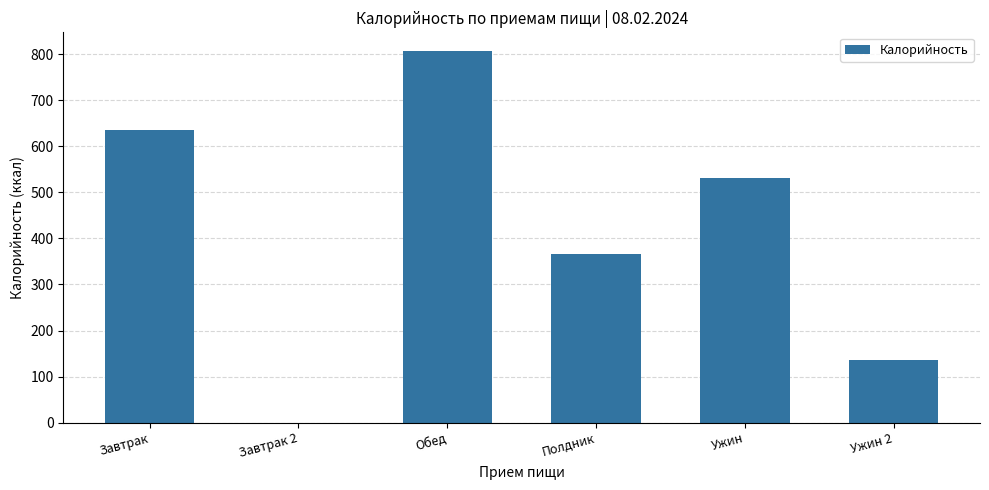

Reading right to left, list all the values displayed in this chart.

Ужин 2=137	Ужин=531	Полдник=367	Обед=807	Завтрак 2=0	Завтрак=636